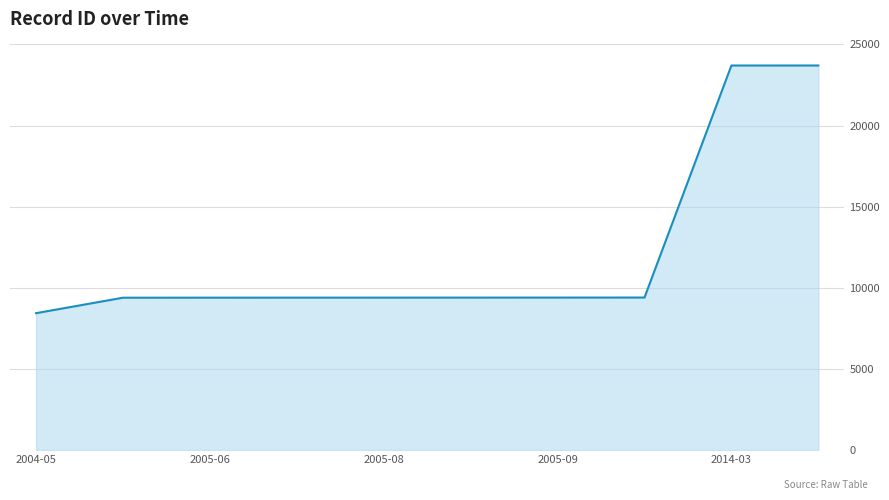

What is the greatest value displayed?

23703